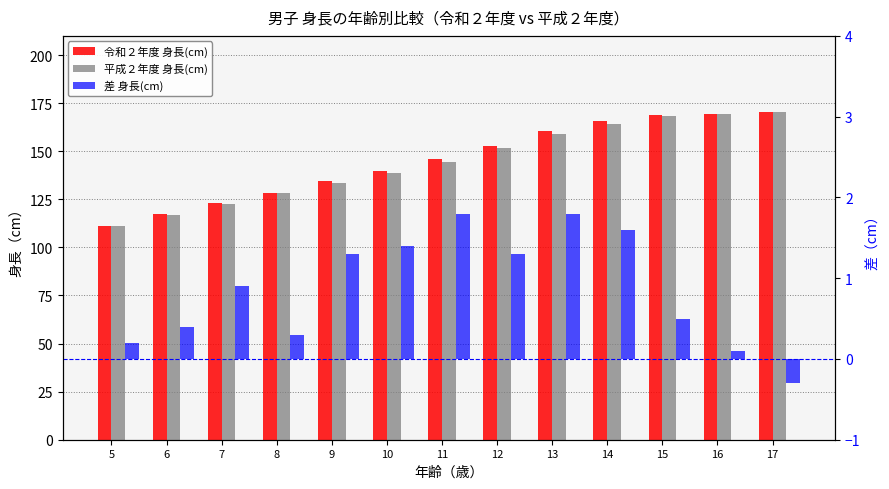

How many values in the 令和２年度 身長(cm) series exceed 146?

7